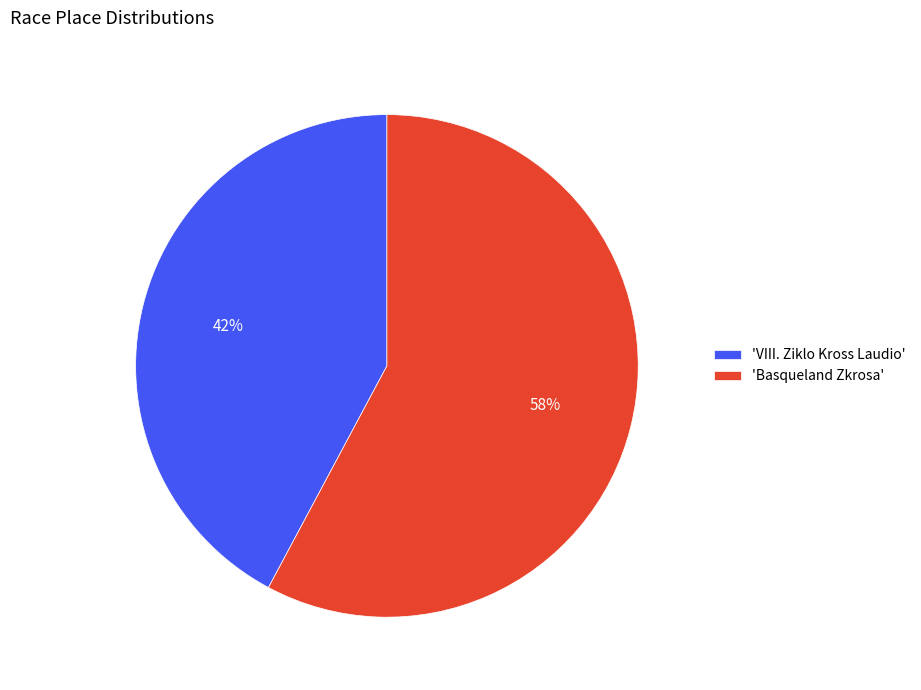

Is there any slice that represents more than half of the pie?

Yes